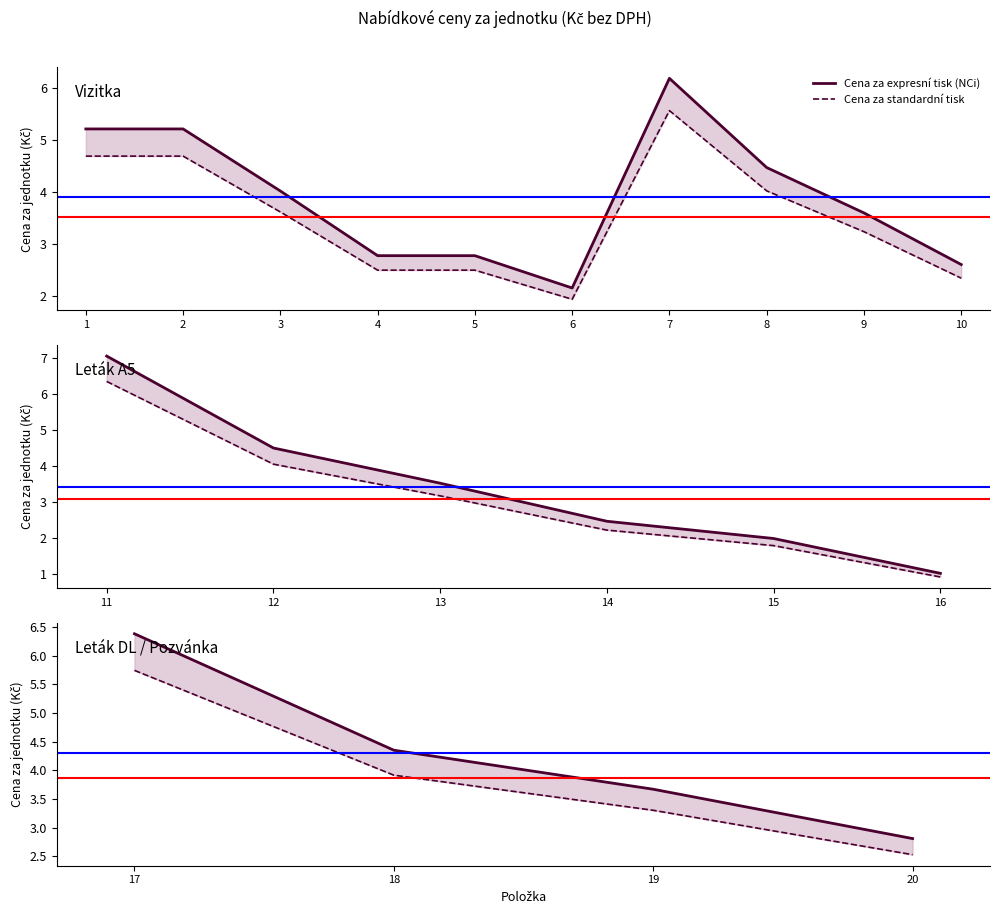

What is the value of the Cena za standardní tisk point at the 9th from the left?

3.2